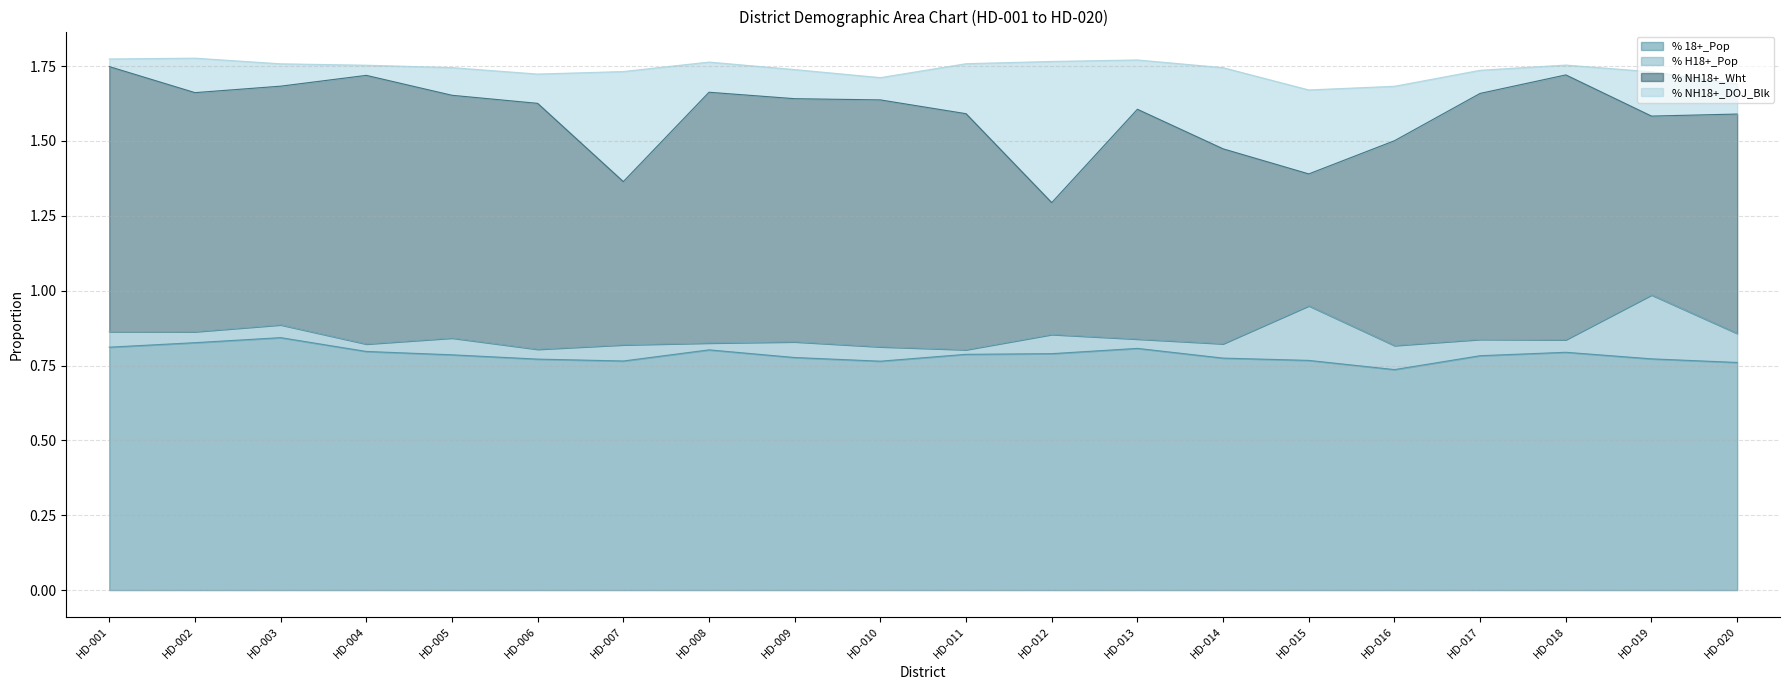

Between HD-012 and HD-008, which is larger?

HD-008